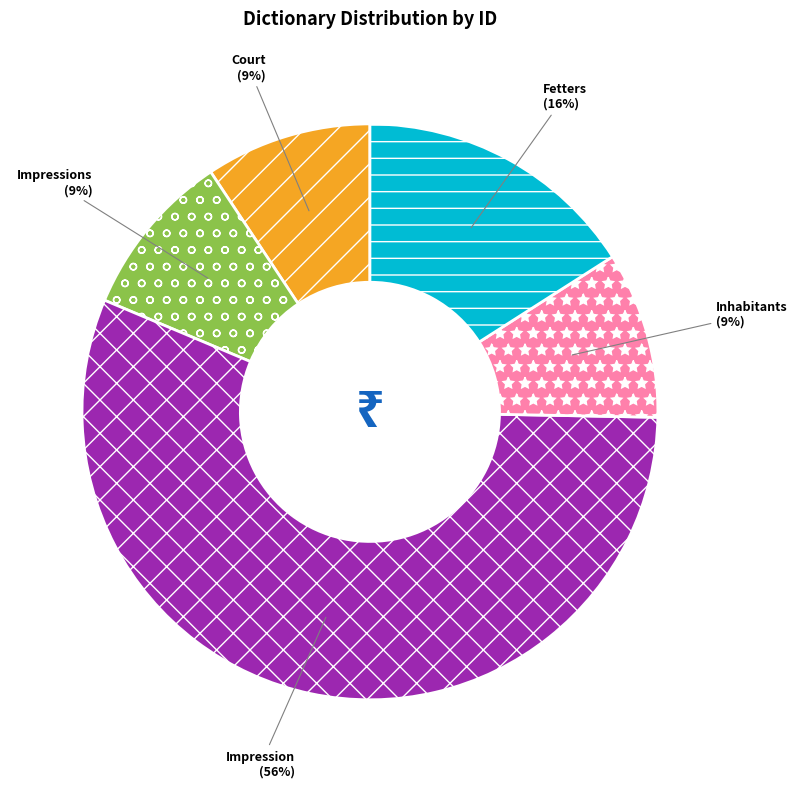

Is it true that Impression is 24% of the pie?

False